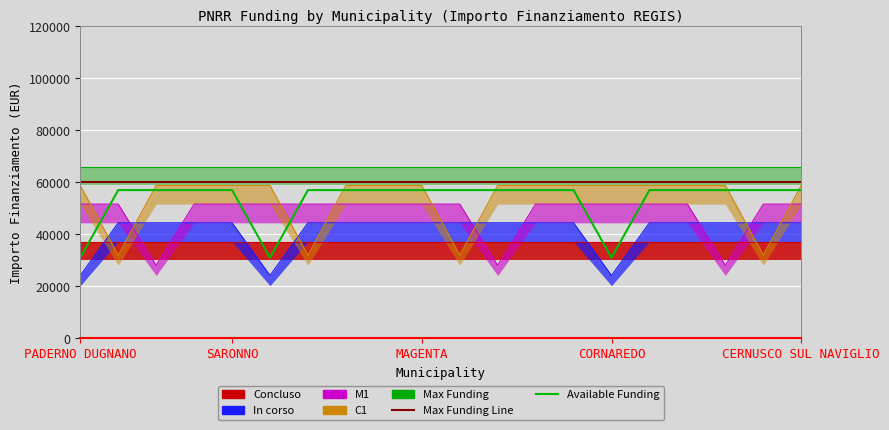

True or false: Max Funding Line has more than 2 points higher than both neighbors.

False